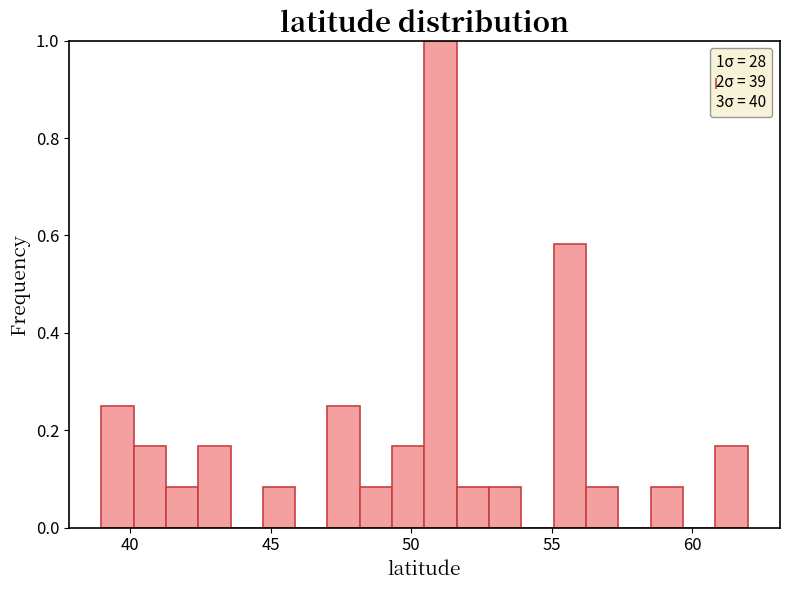

Read against the x-axis, roughly where is the centre of the tallest bar?

51.0